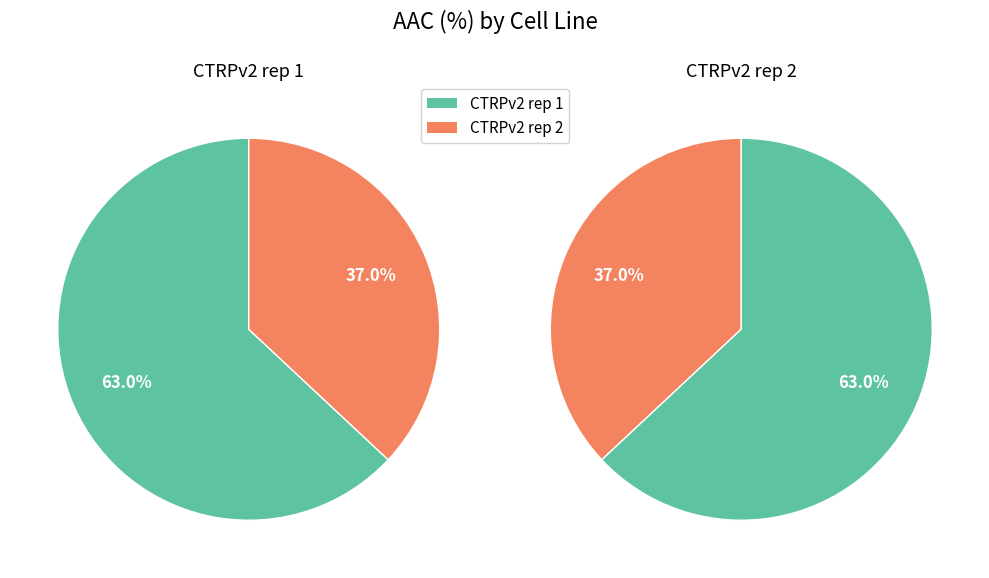

Which category has the smallest portion of the pie?

CTRPv2 rep 2